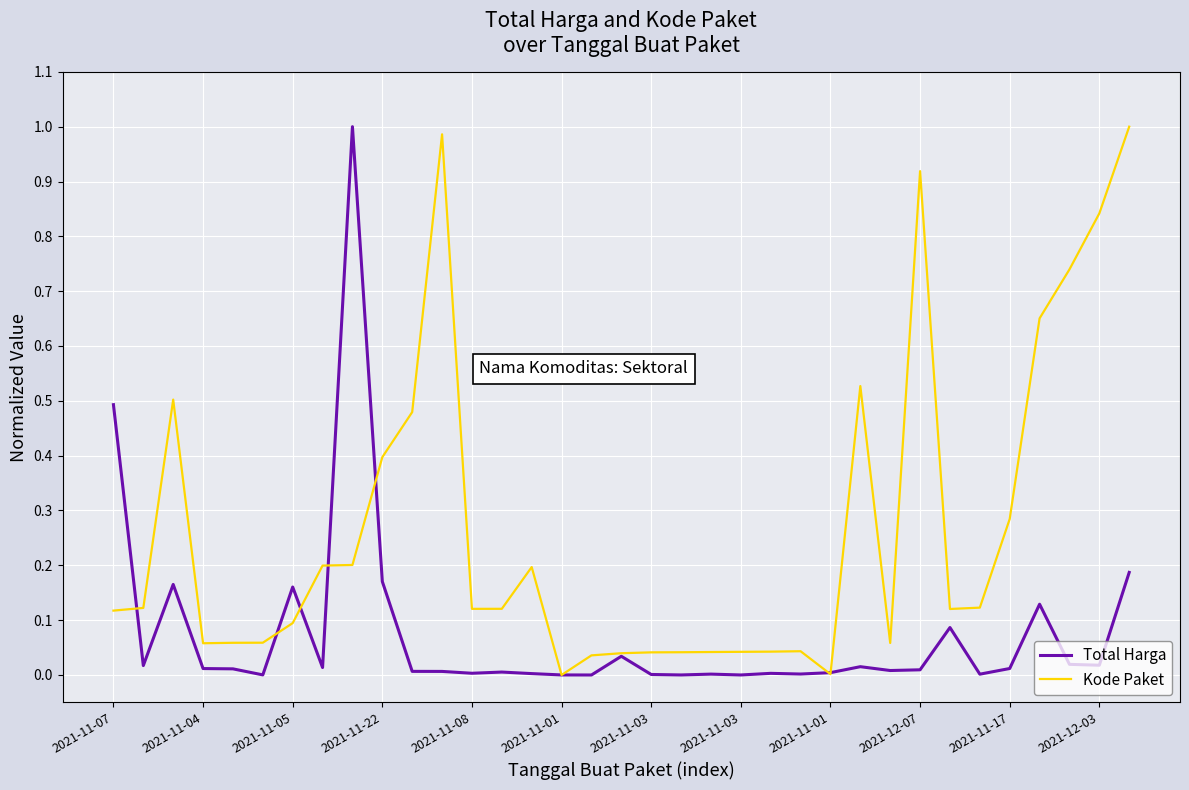

In Total Harga, how many points are higher than both neighbors (excluding endpoints)?

10